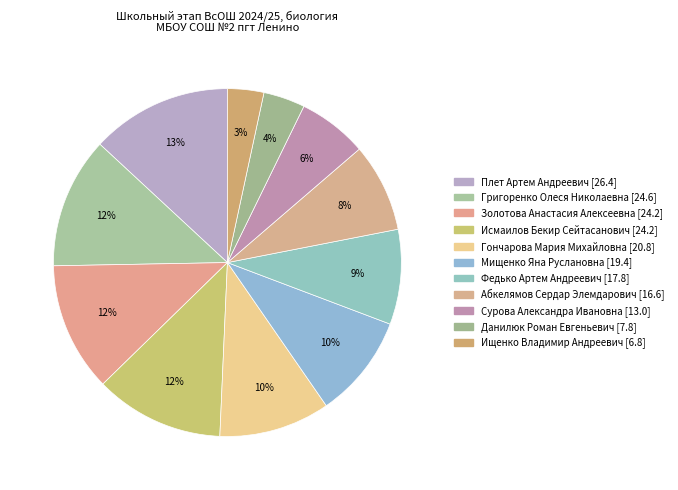

How many slices are in this pie chart?

11